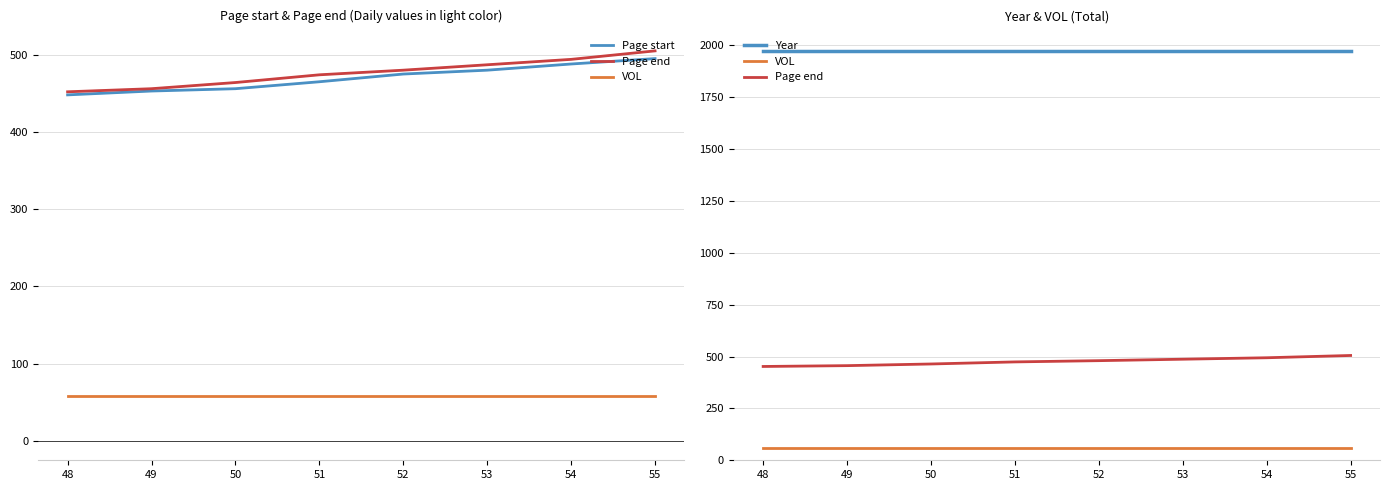

True or false: Page start and VOL intersect in this chart.

False